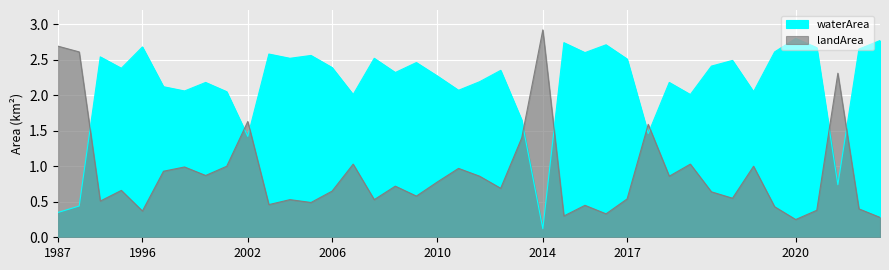

True or false: landArea has more than 2 points higher than both neighbors.

True